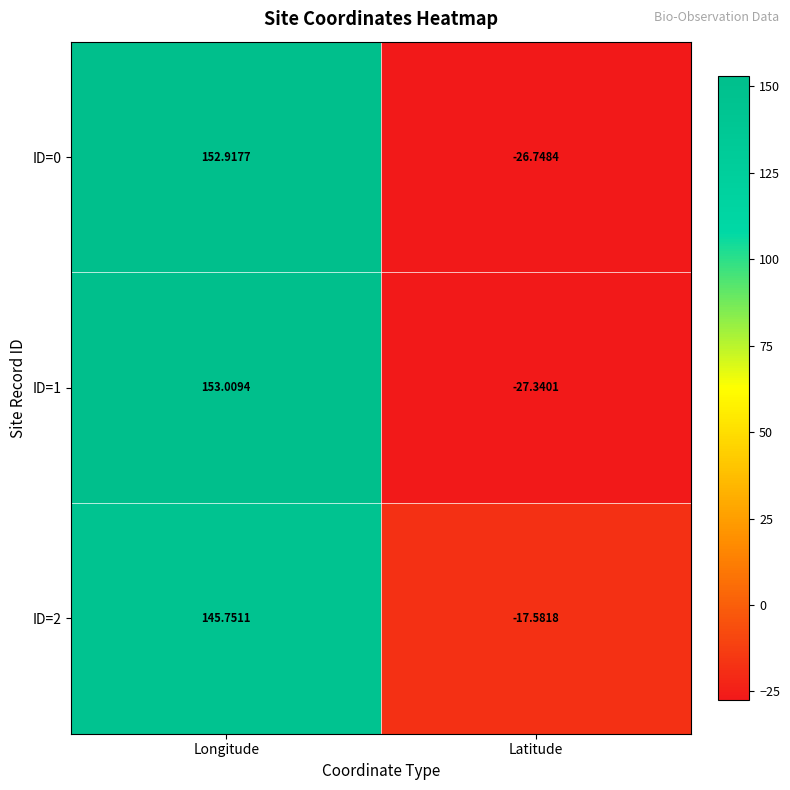

Rank the categories by ID=2 value from highest to lowest.

Longitude, Latitude